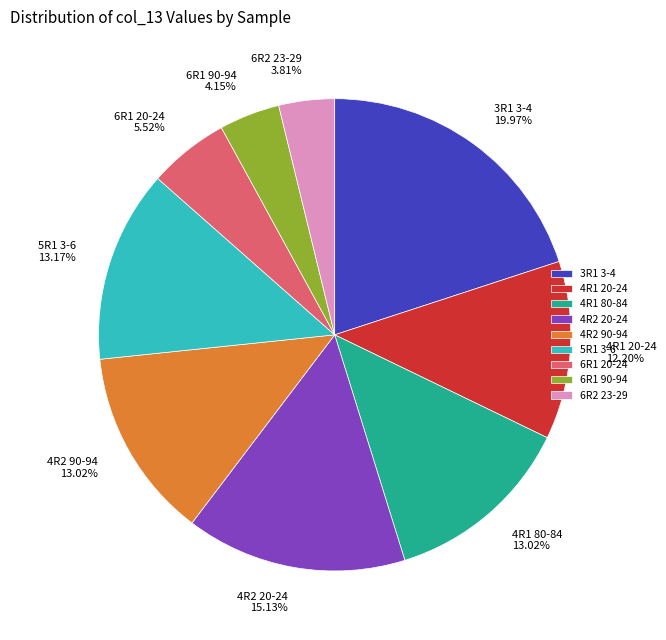

To the nearest percent, what is the difference between the largest and smallest slice percentages?

16%